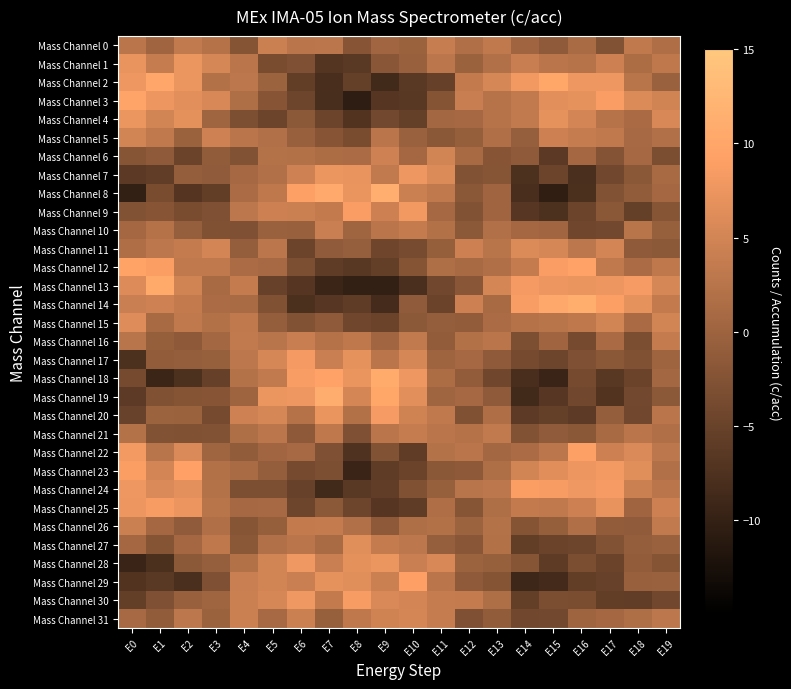

At which category is the sum across all series the highest?

E19